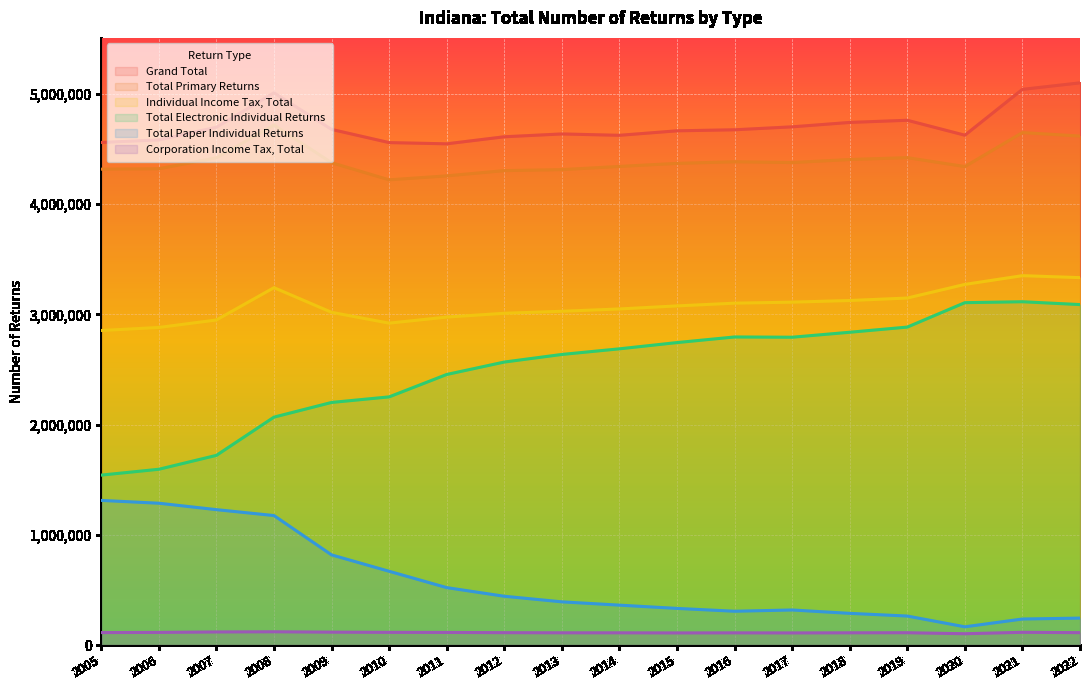

The Total Paper Individual Returns series shows 110285 at 2013. True or false?

False